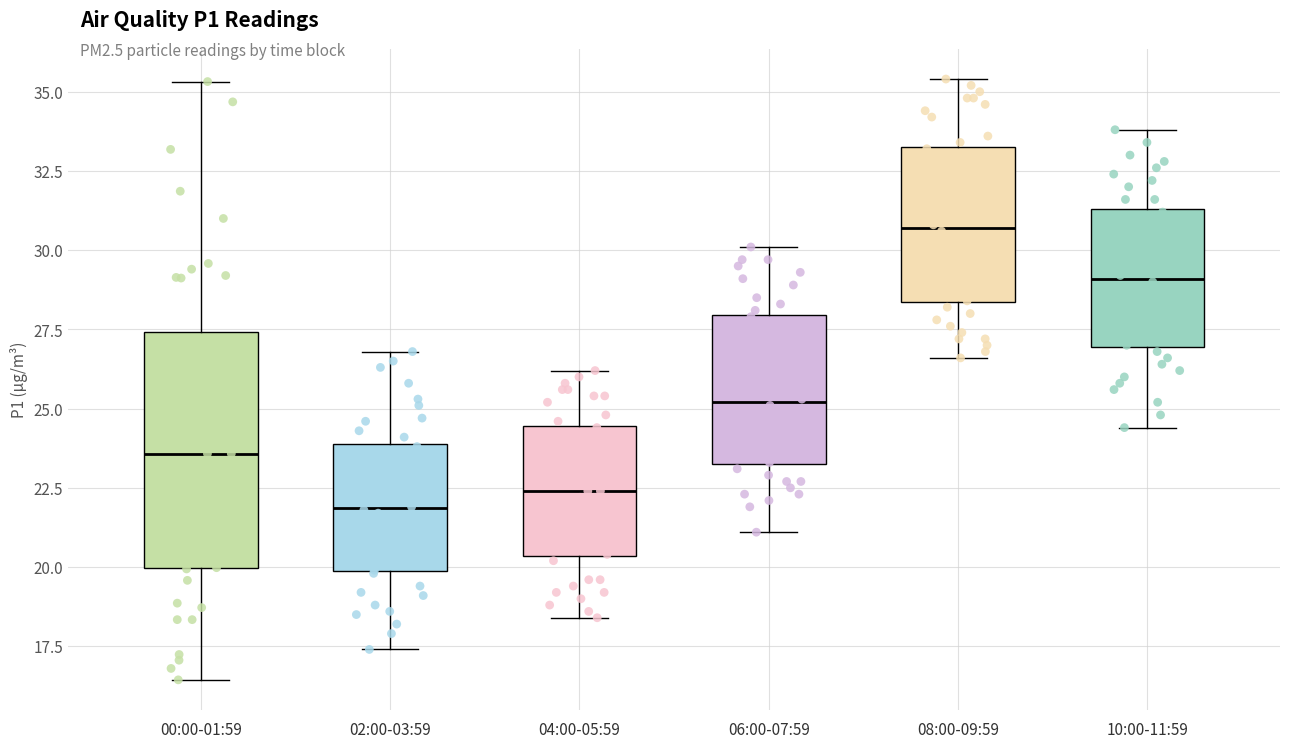

Which box is the tallest, from its lower edge to its upper edge?

00:00-01:59